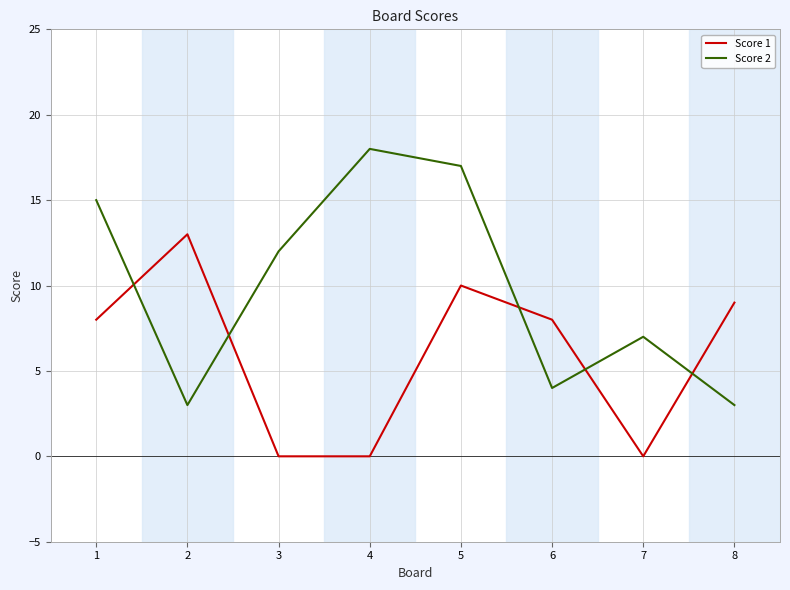

List the series in order of their peak value, highest first.

Score 2, Score 1